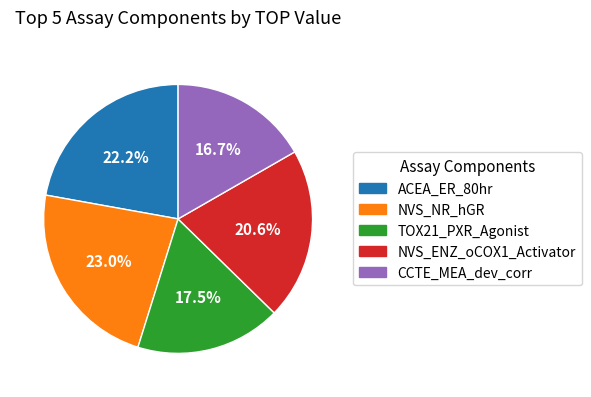

Does any single category account for the majority?

No